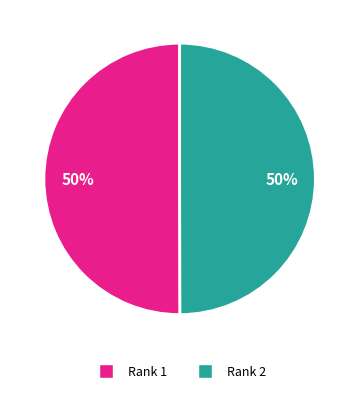

Is it true that Rank 2 is 45% of the pie?

False